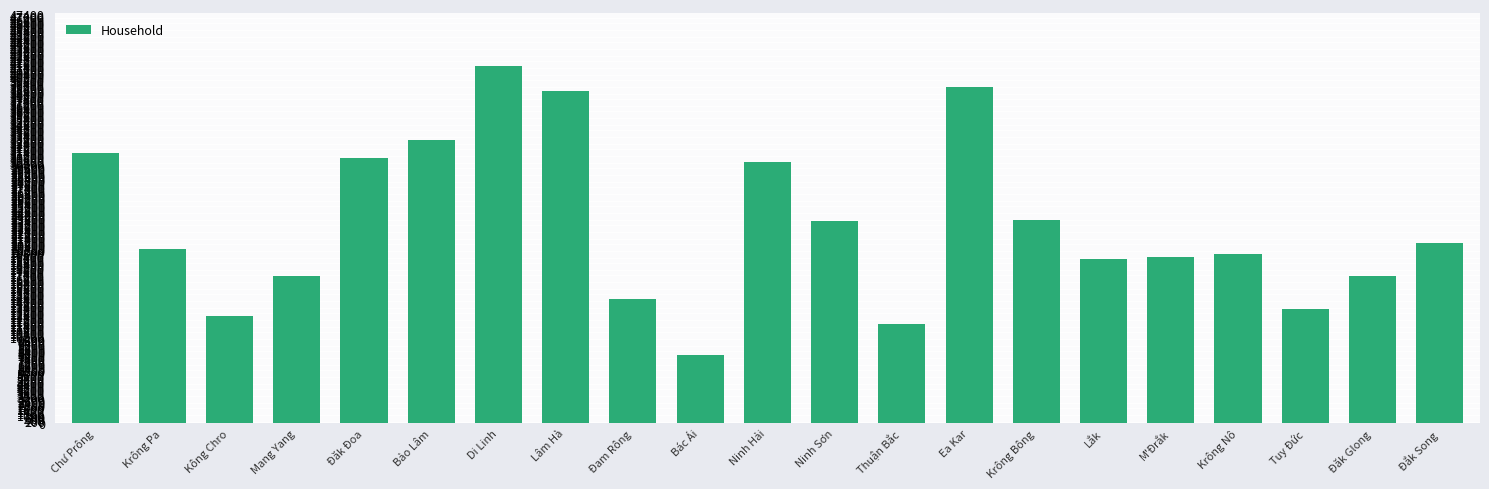

The value at Mang Yang is 11195. True or false?

False